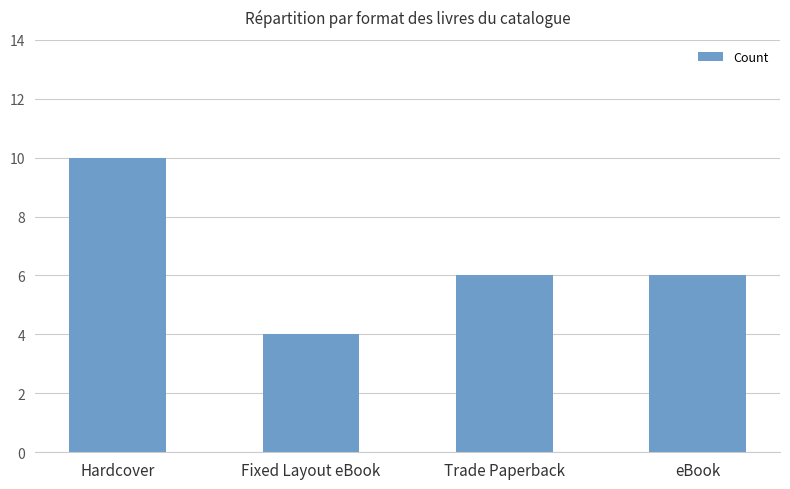

How many bars are there in total?

4